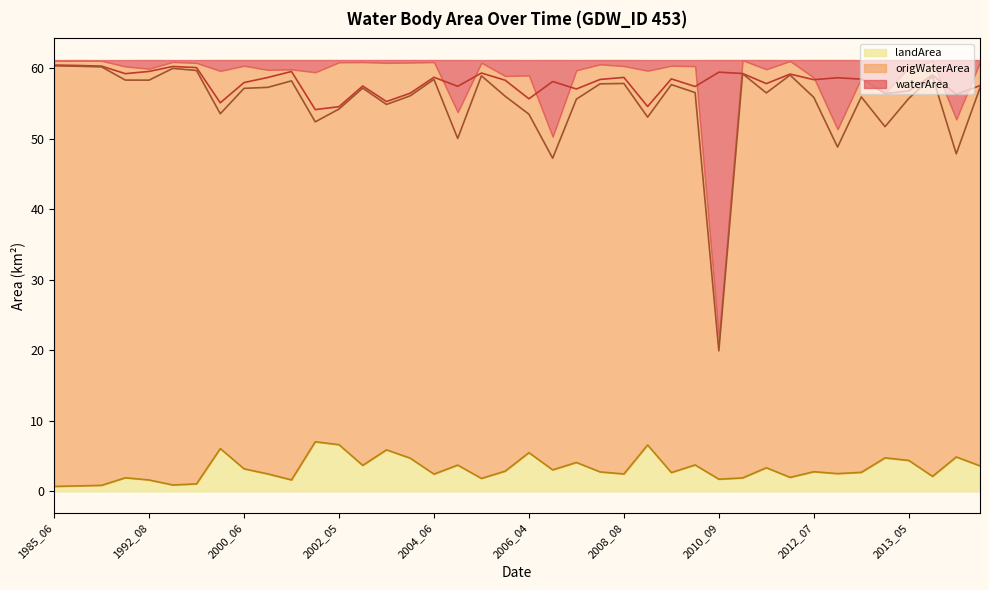

Rank the series at 2004_04 from lowest to highest value.

landArea, origWaterArea, waterArea